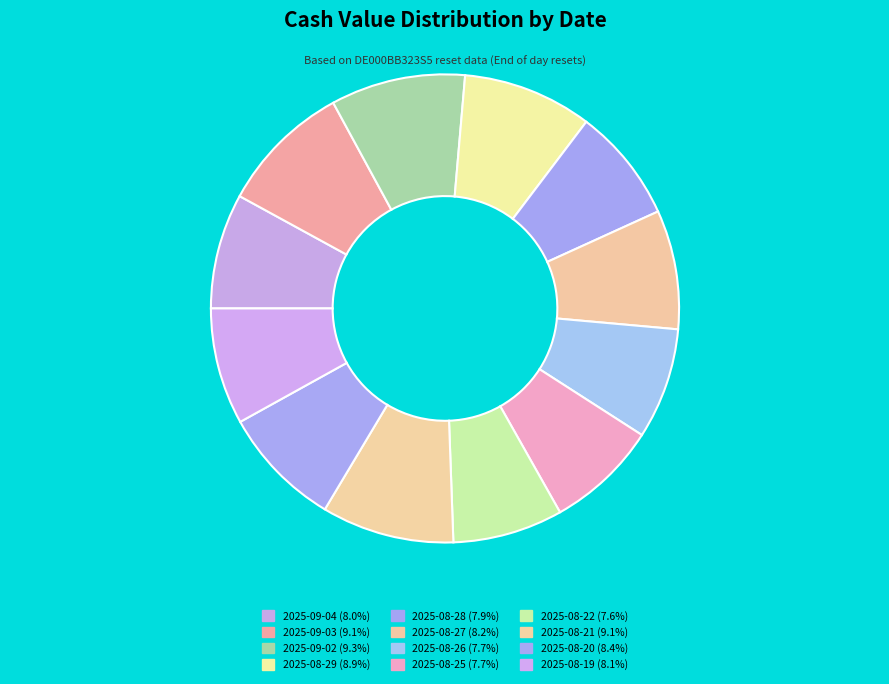

Is it true that 2025-08-26 is 8% of the pie?

True